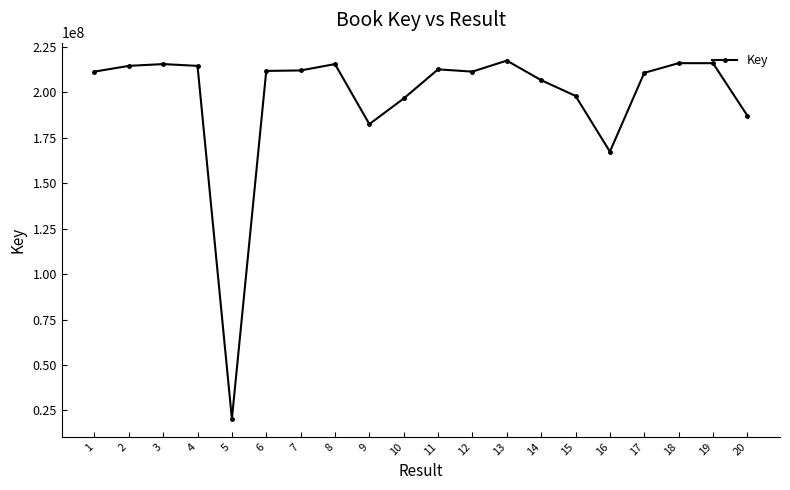

Is this an area chart (filled region under the line)?

No